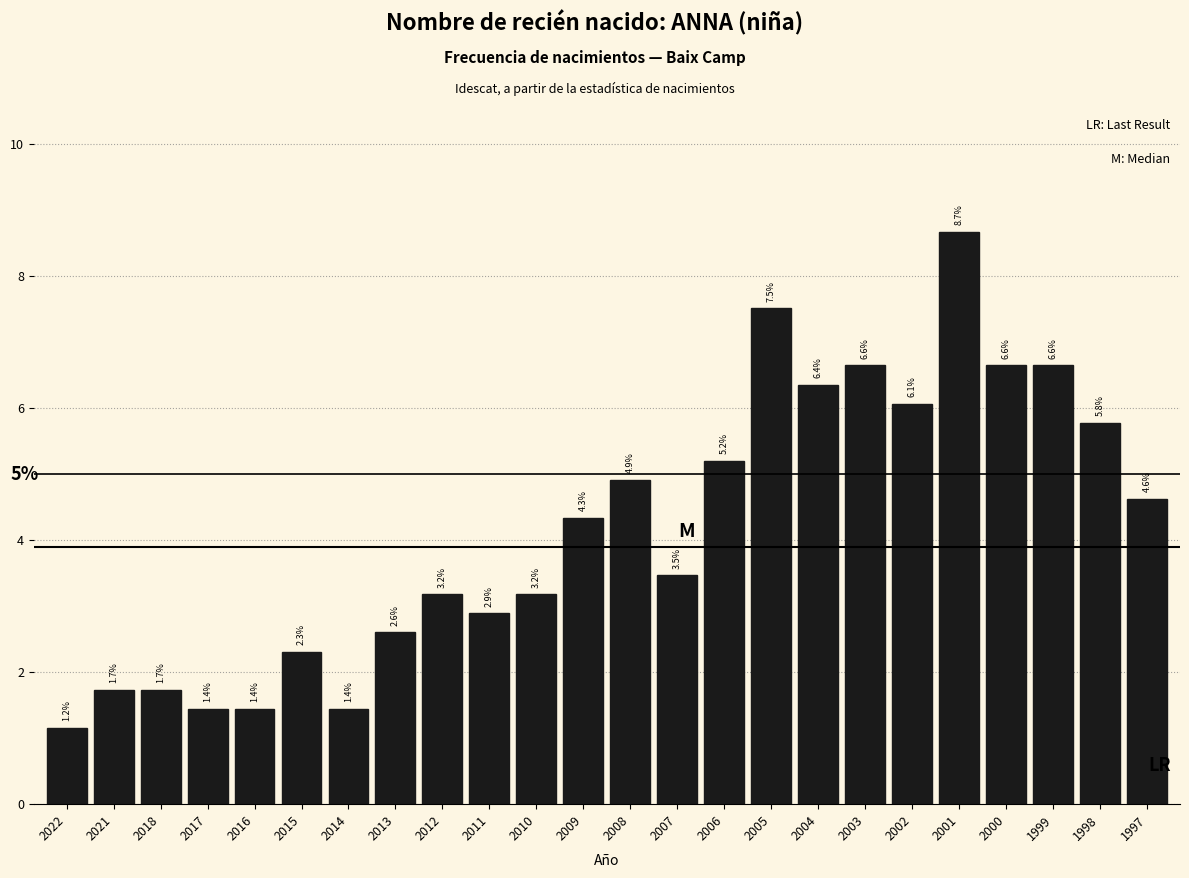

Reading left to right, extract all data points from this chart.

1.2	1.7	1.7	1.4	1.4	2.3	1.4	2.6	3.2	2.9	3.2	4.3	4.9	3.5	5.2	7.5	6.4	6.6	6.1	8.7	6.6	6.6	5.8	4.6